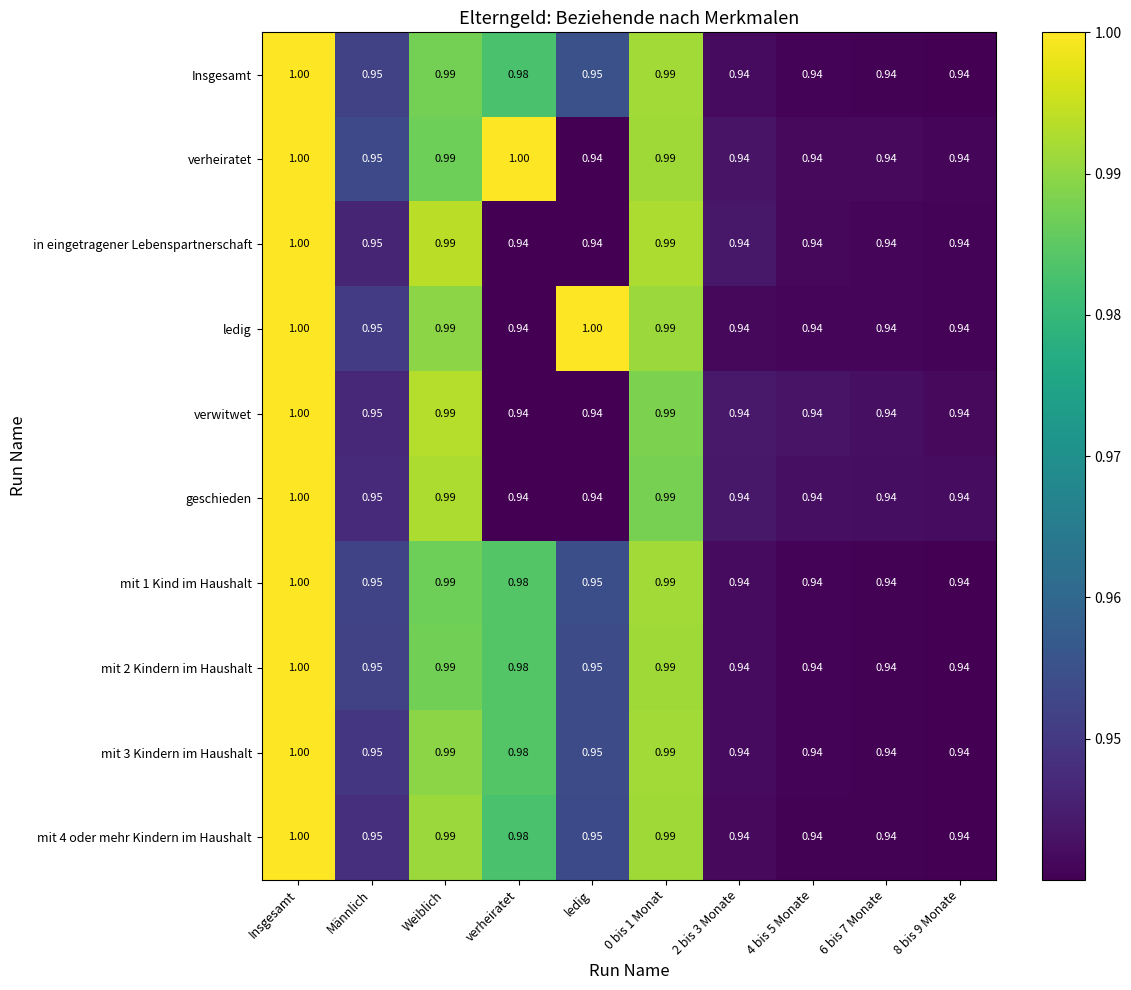

Is the value of mit 2 Kindern im Haushalt at Insgesamt greater than the value of verheiratet at 0 bis 1 Monat?

Yes